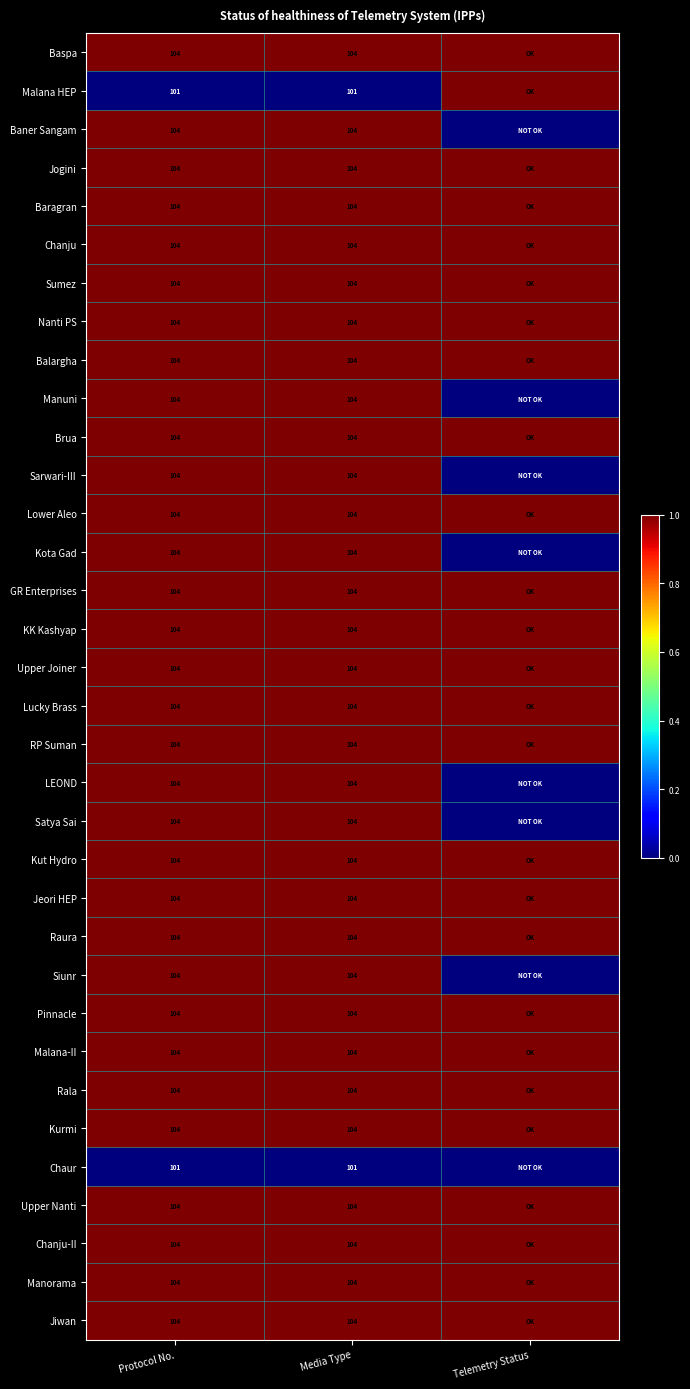

True or false: Malana HEP has a value of 101 at Media Type.

True